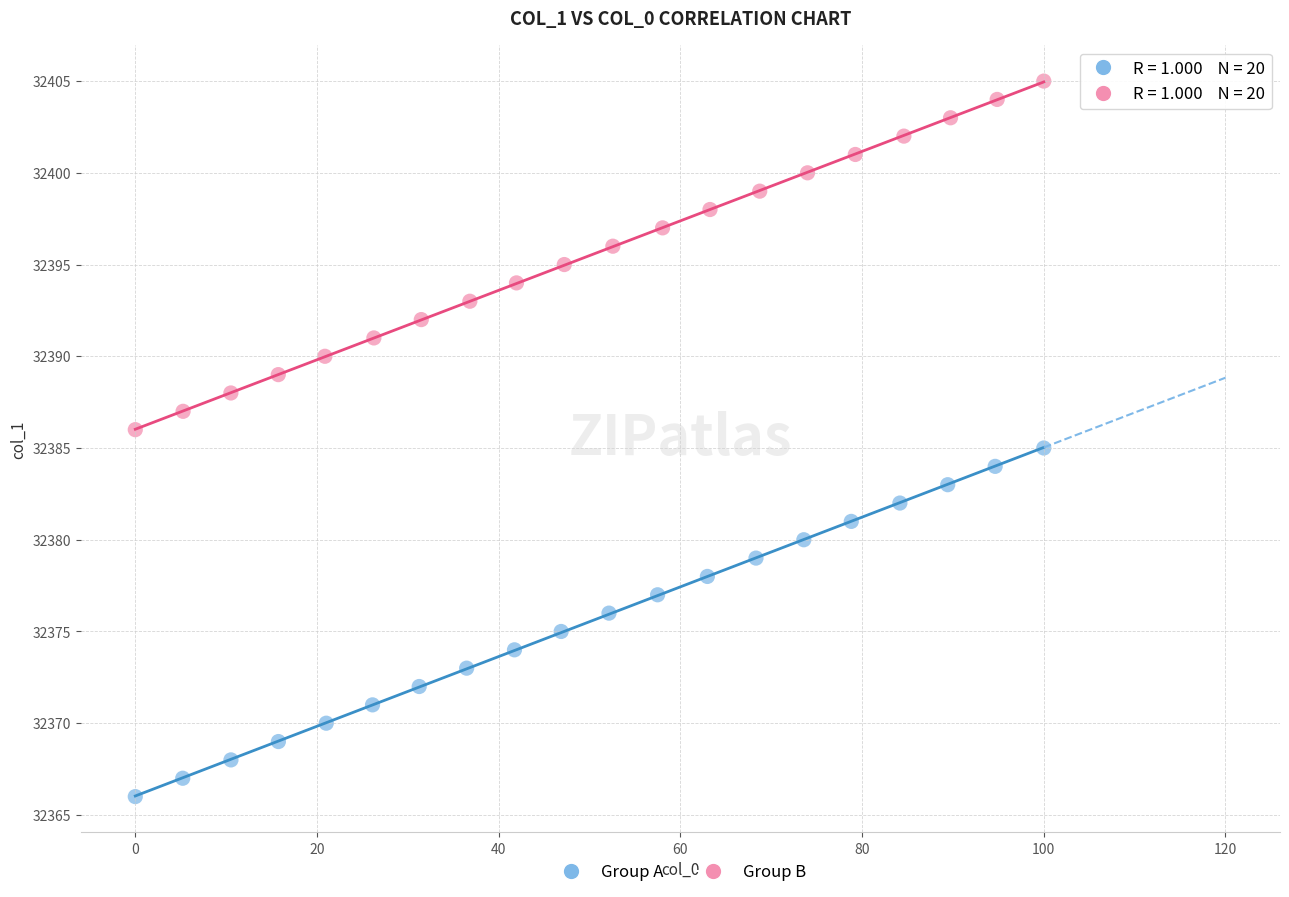

What are all the series names shown in the legend?

Group A, Group B